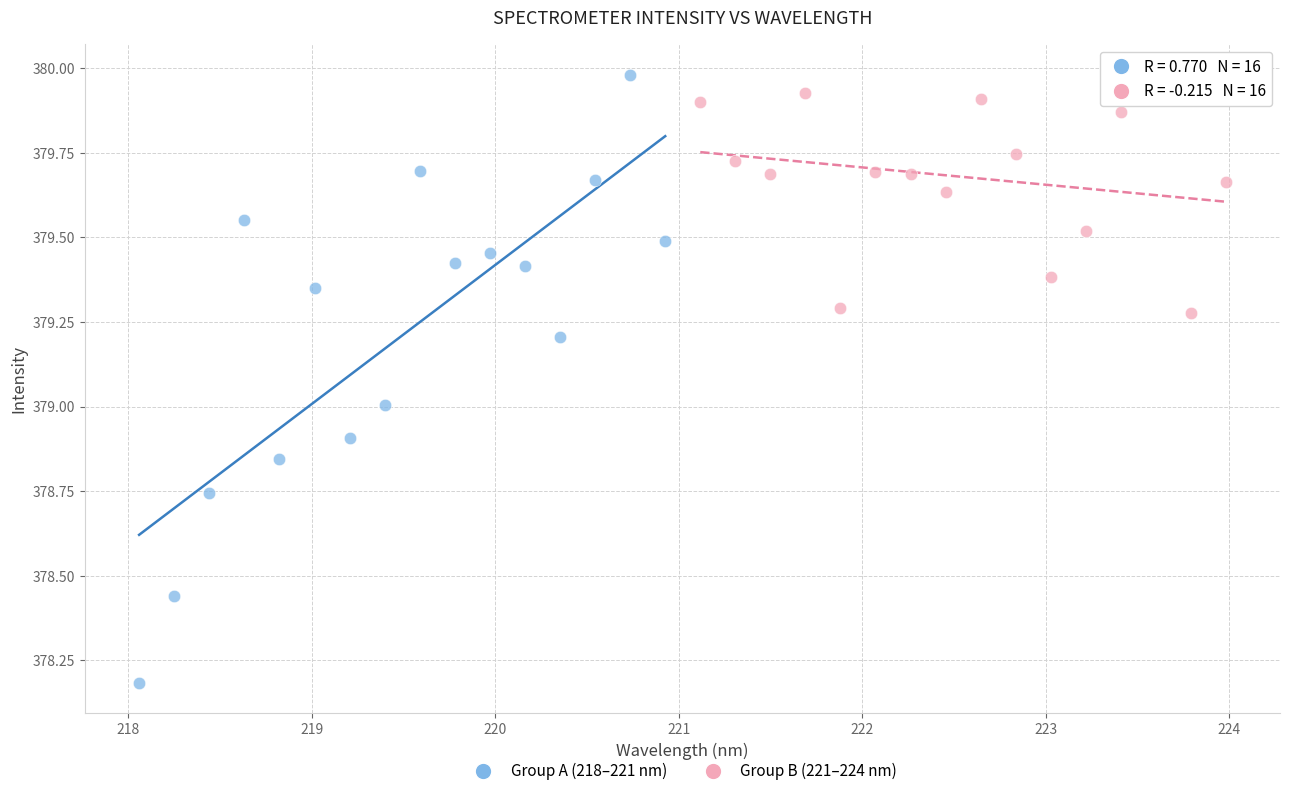

Which series contains the highest Y value?

Group A (218–221 nm)